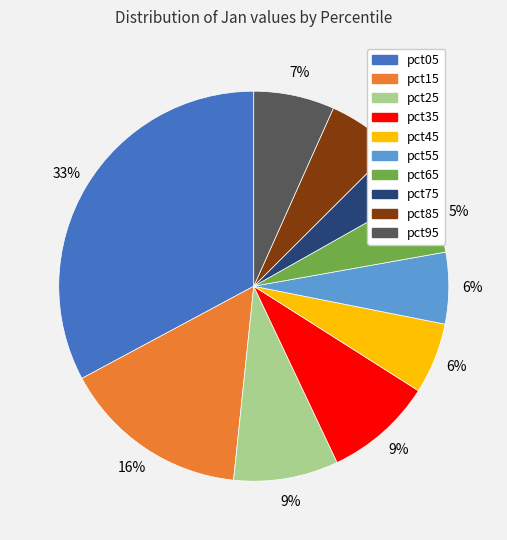

Is it true that pct95 is 7% of the pie?

True